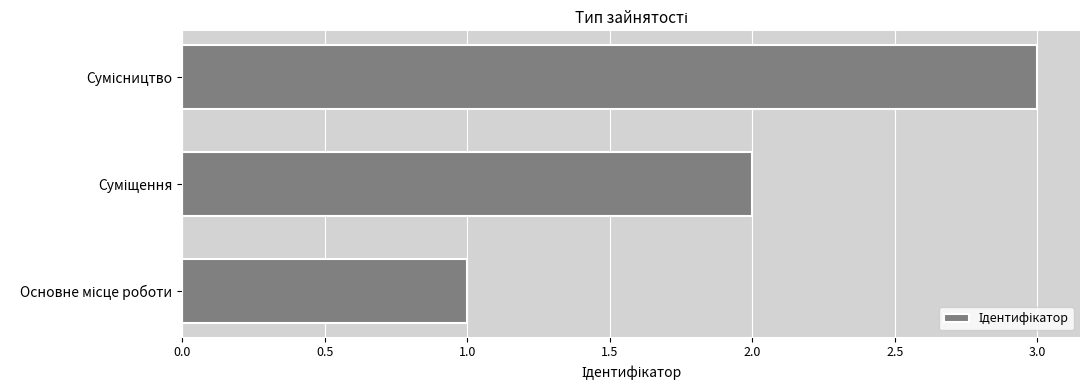

What is the sum of all values?

6